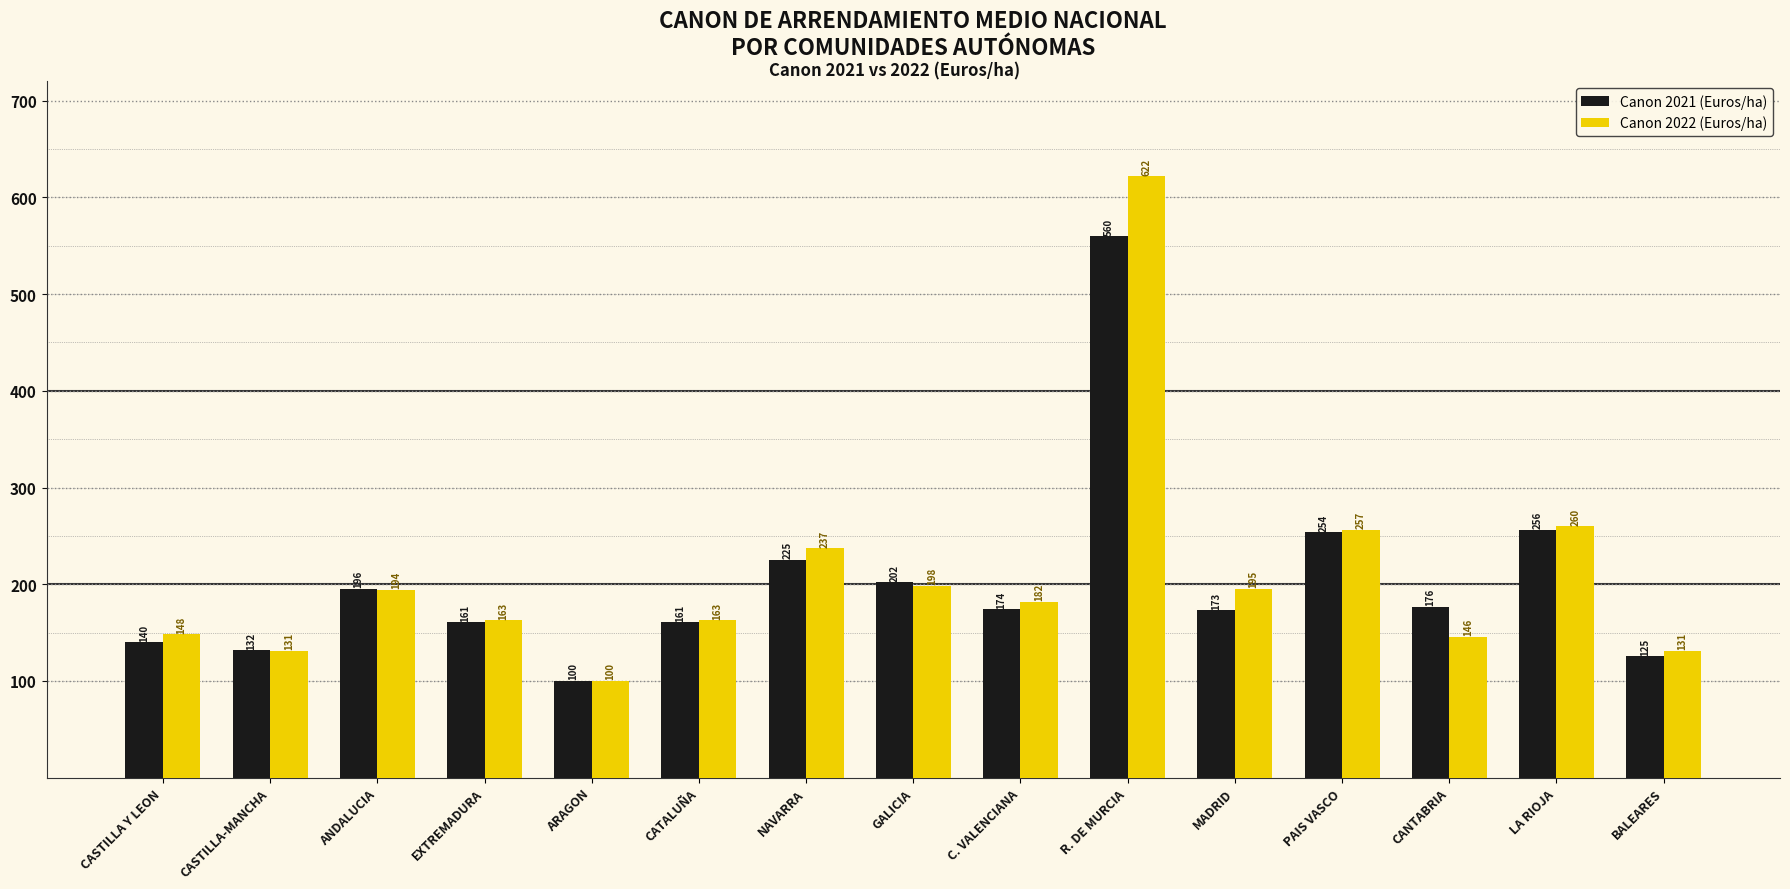

Is the value of Canon 2021 (Euros/ha) at EXTREMADURA greater than the value of Canon 2022 (Euros/ha) at C. VALENCIANA?

No